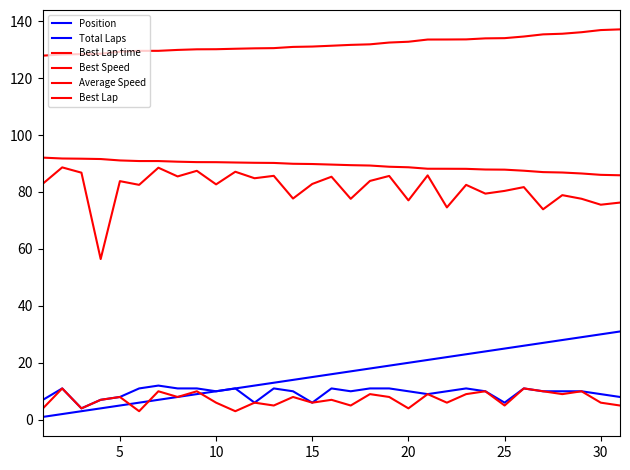

What is the difference between the maximum and second lowest values in the Average Speed series?

14.7